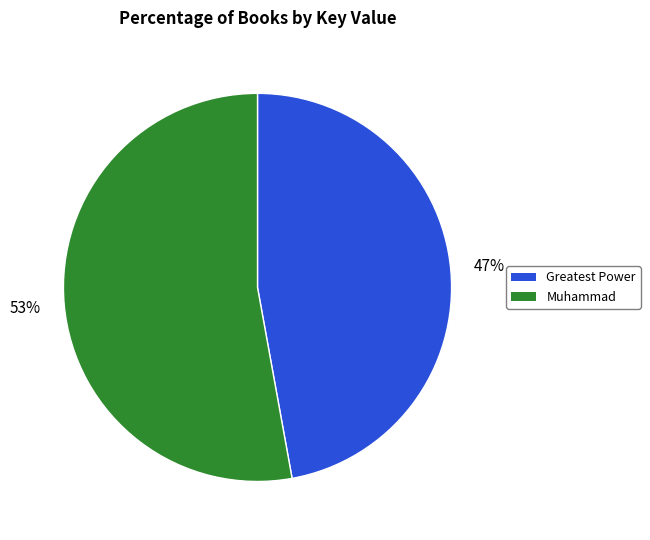

Do Muhammad and Greatest Power together represent more than half of the pie?

Yes